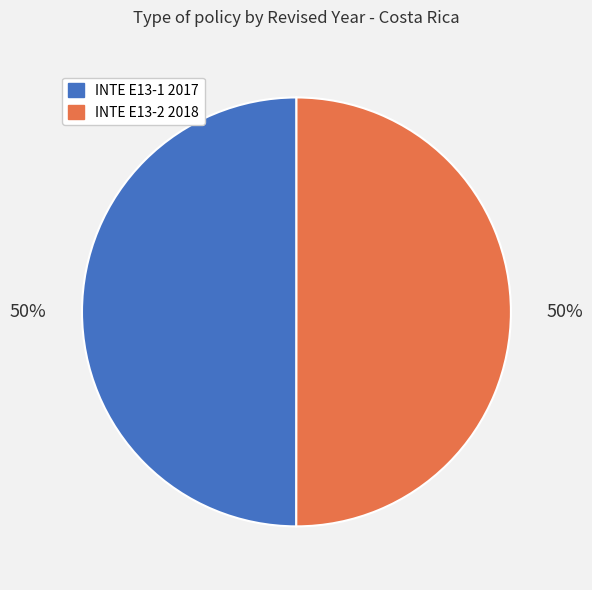

Combined, do INTE E13-2 2018 and INTE E13-1 2017 account for over 50%?

Yes